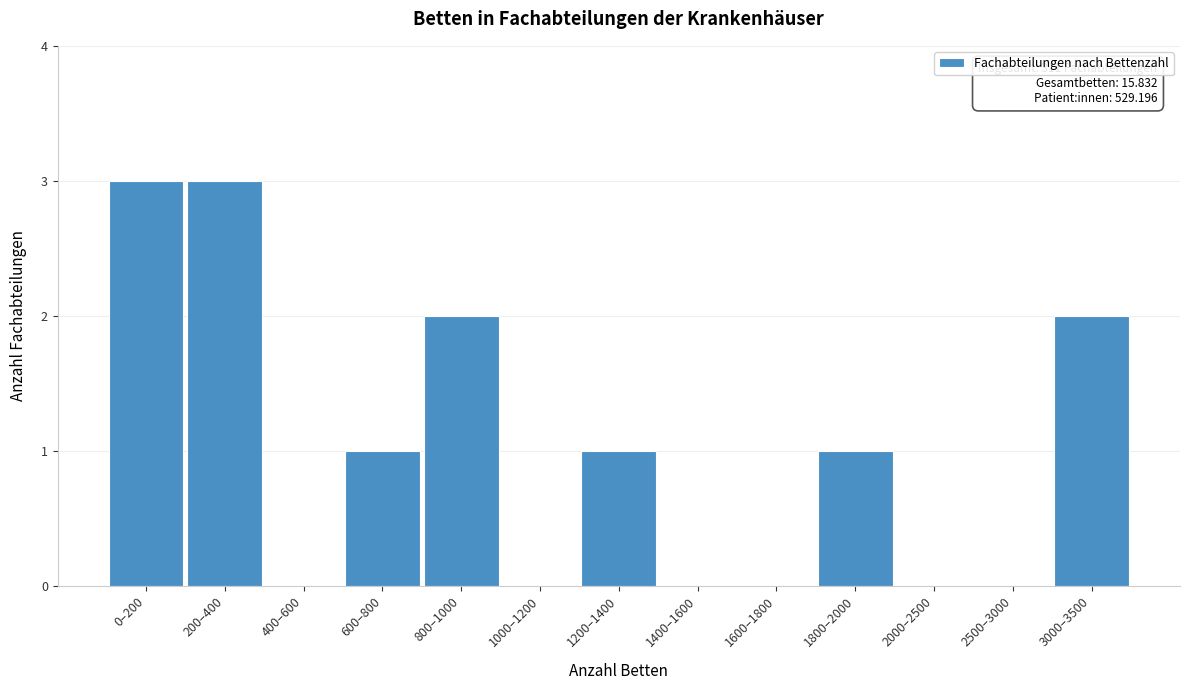

Reading left to right, transcribe all the data shown in this chart.

0–200=3	200–400=3	400–600=0	600–800=1	800–1000=2	1000–1200=0	1200–1400=1	1400–1600=0	1600–1800=0	1800–2000=1	2000–2500=0	2500–3000=0	3000–3500=2